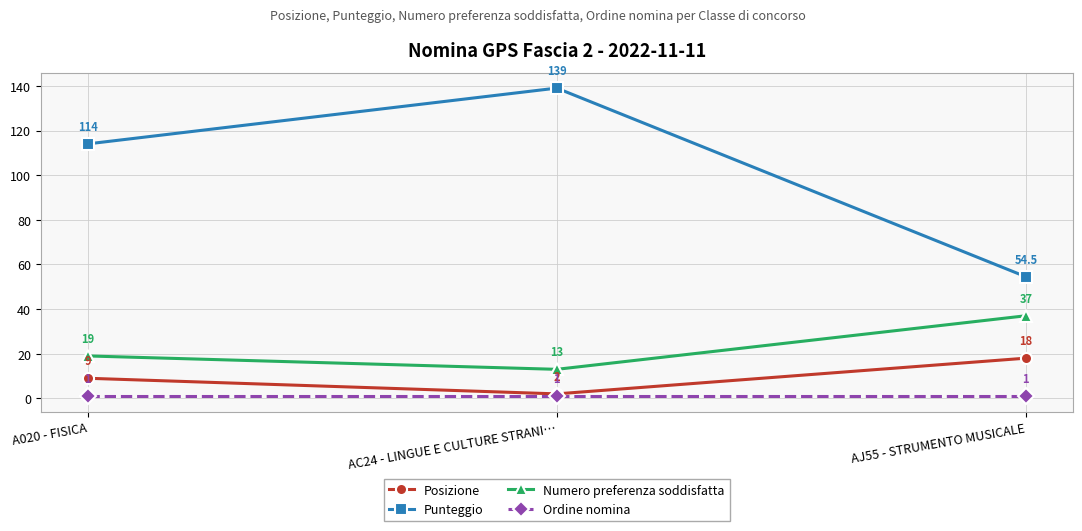

What are all the series names shown in the legend?

Posizione, Punteggio, Numero preferenza soddisfatta, Ordine nomina